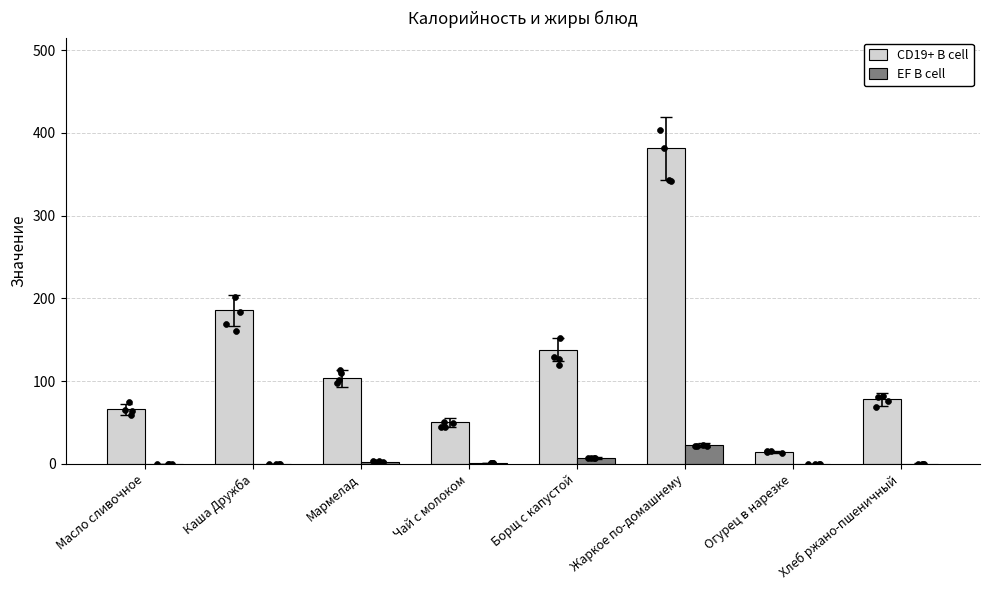

What are all the series names shown in the legend?

CD19+ B cell, EF B cell